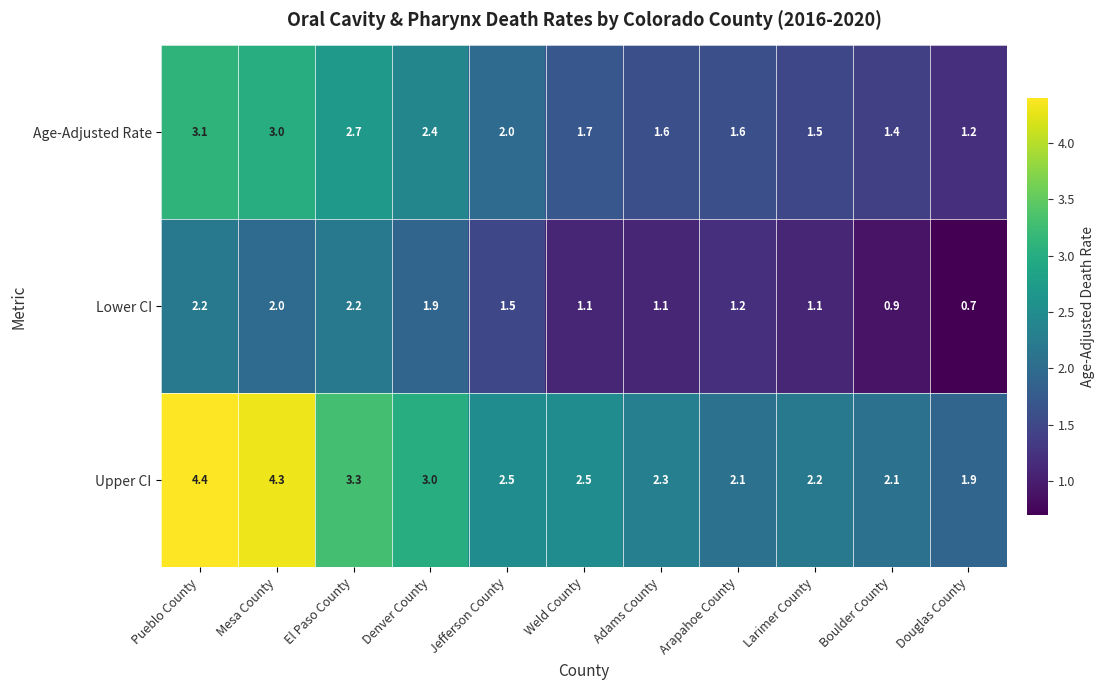

Is the value of Upper CI at Weld County greater than the value of Age-Adjusted Rate at El Paso County?

No